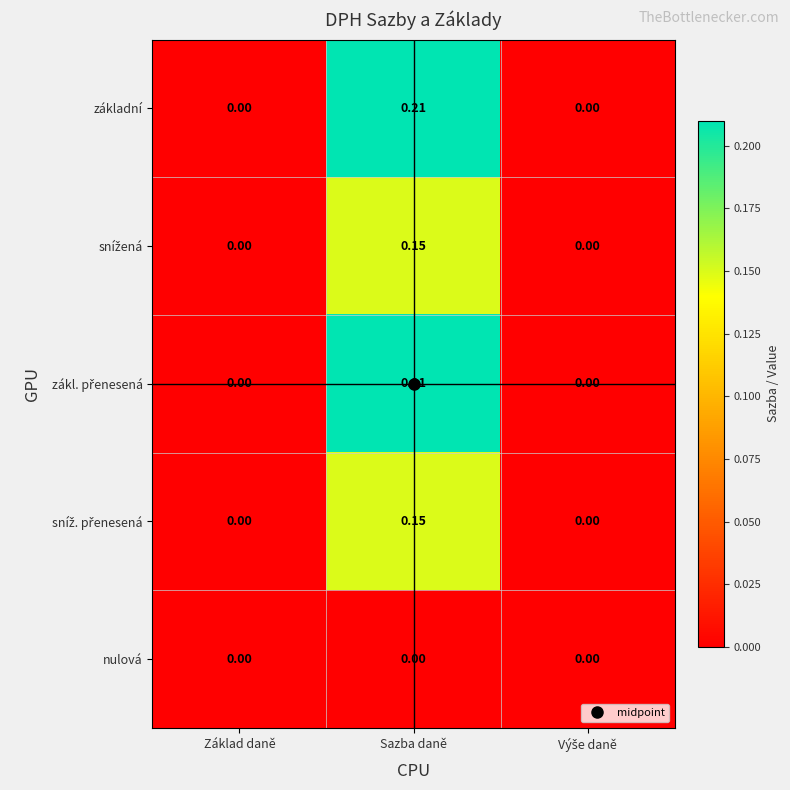

Which label corresponds to the largest value in the chart?

Sazba daně